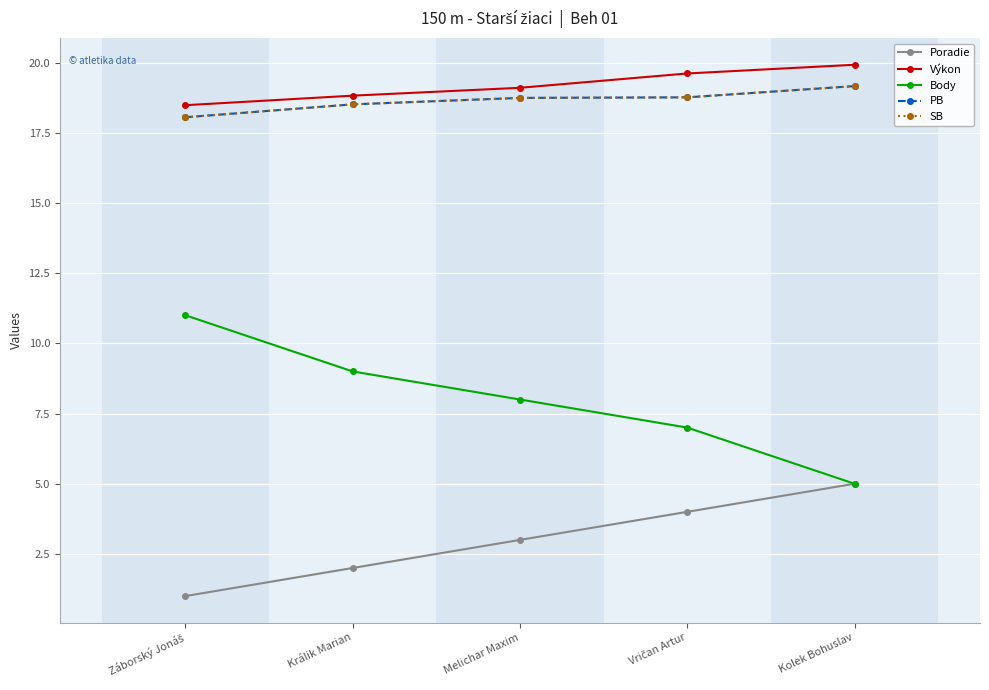

What is the maximum value for PB?

19.2